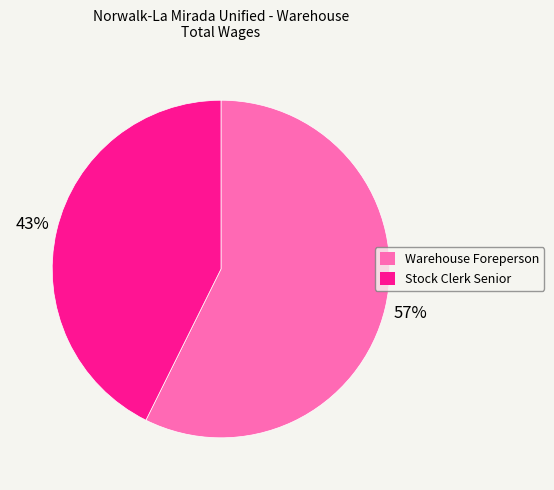

Count the number of slices in the pie.

2